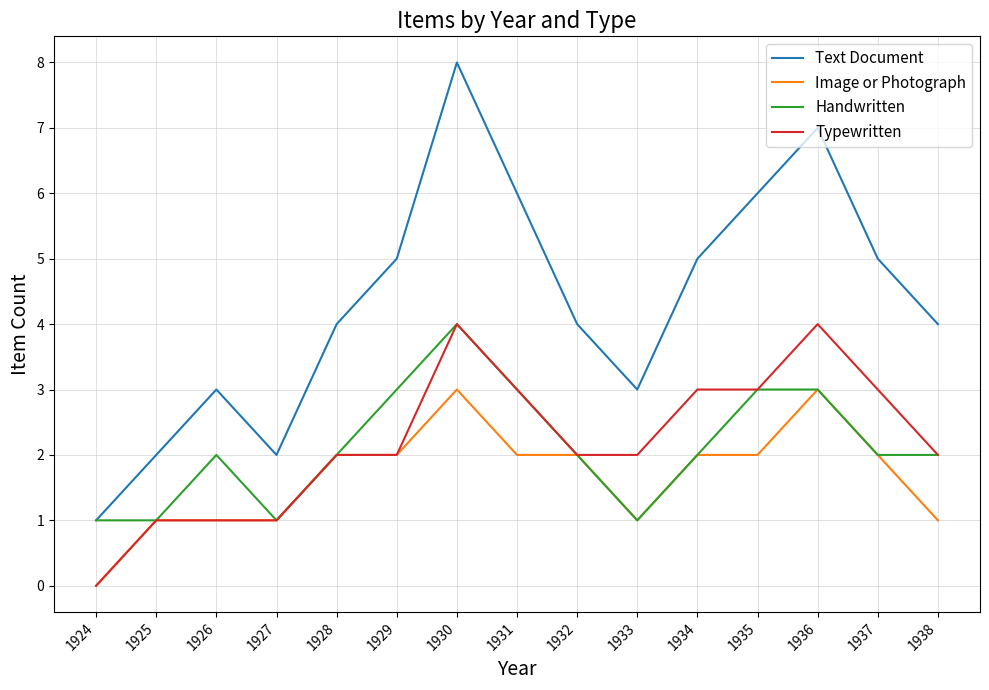

At which category is the sum across all series the highest?

1930